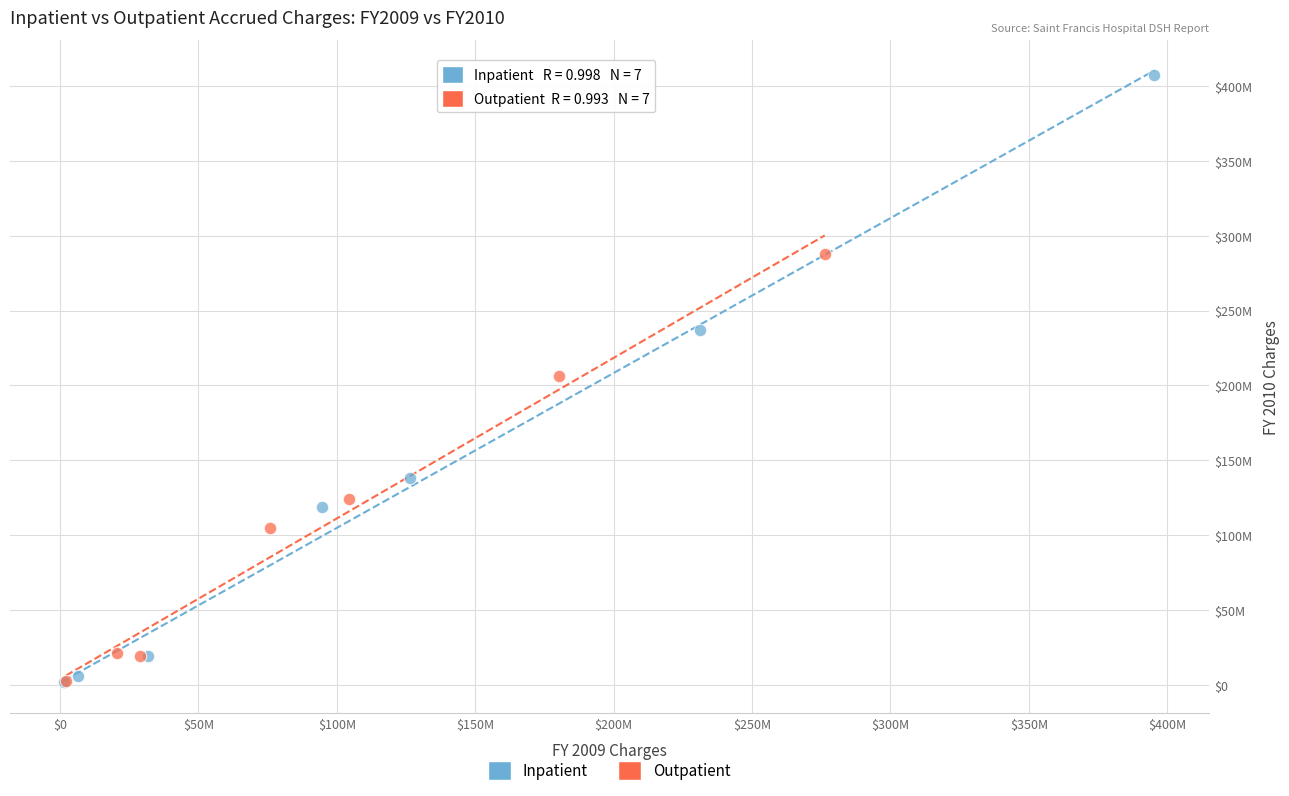

Which series contains the highest Y value?

Inpatient